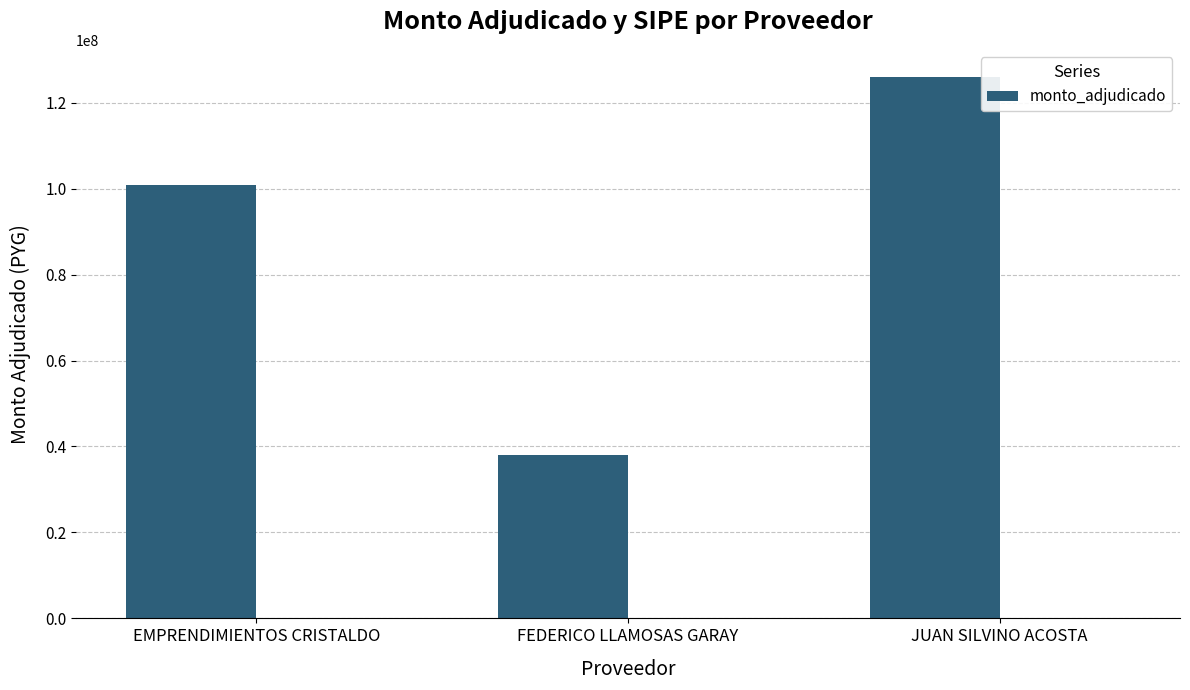

What is the difference between the maximum and minimum values?

88000000